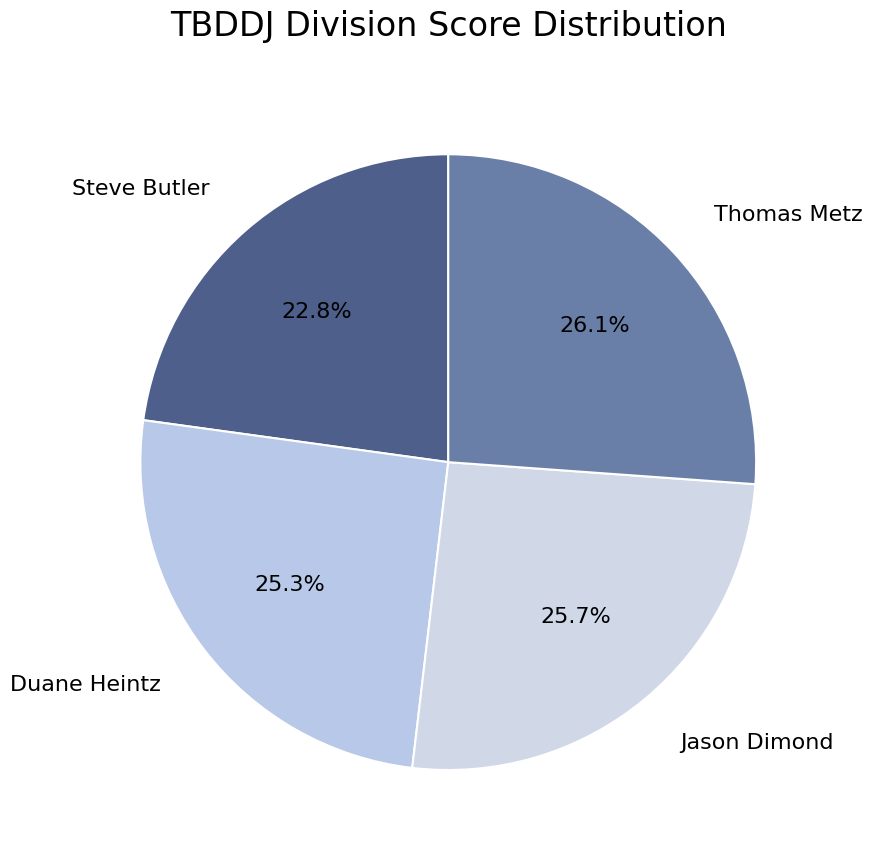

What is the smallest slice in the pie chart?

Steve Butler